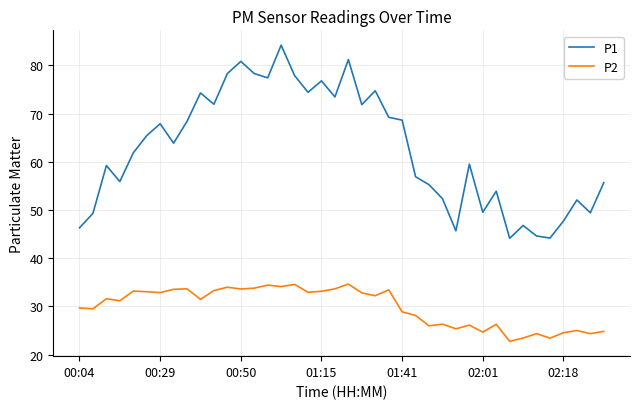

True or false: P2 and P1 intersect in this chart.

False